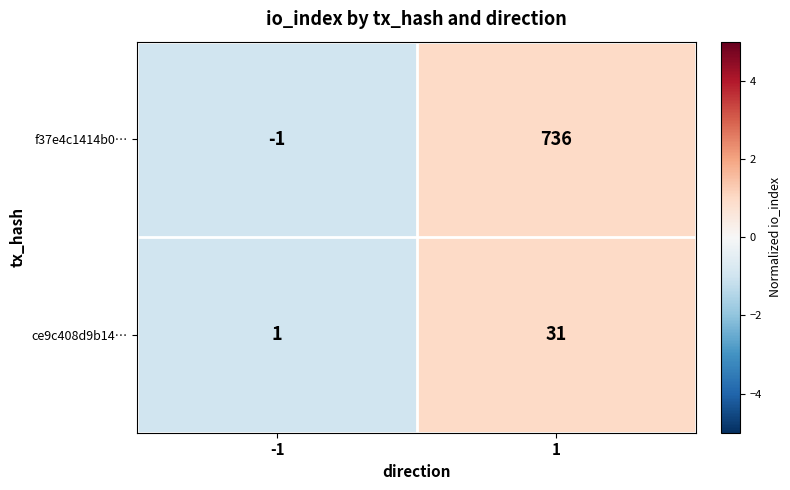

Is the value of f37e4c1414b0… at 1 greater than the value of ce9c408d9b14… at -1?

Yes